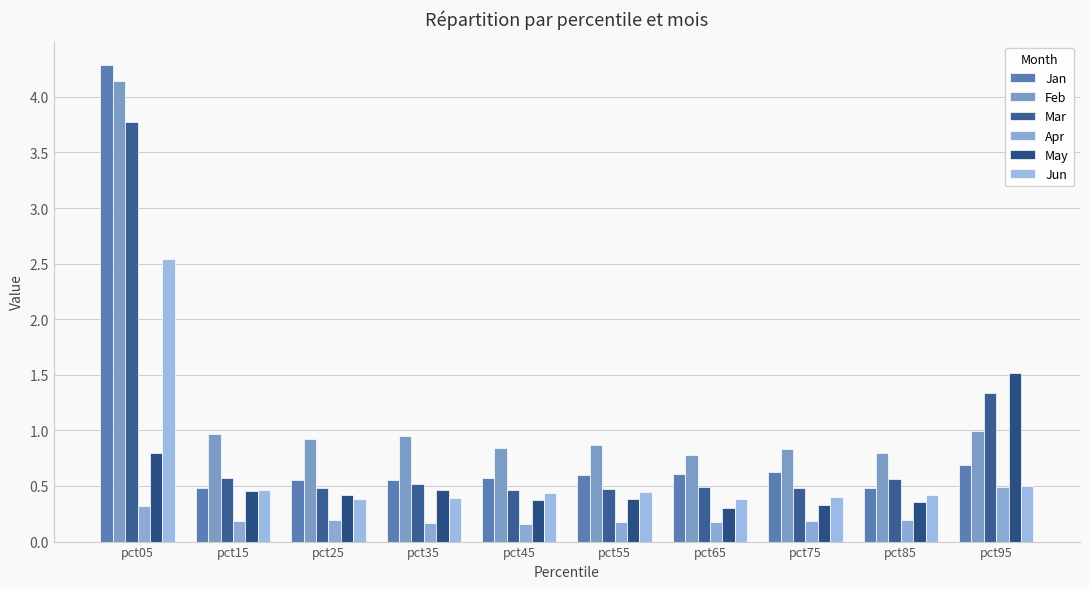

Reading right to left, what are all the values shown in this chart?

Jan: 0.7	0.5	0.6	0.6	0.6	0.6	0.6	0.5	0.5	4.3
Feb: 1.0	0.8	0.8	0.8	0.9	0.8	1.0	0.9	1.0	4.1
Mar: 1.3	0.6	0.5	0.5	0.5	0.5	0.5	0.5	0.6	3.8
Apr: 0.5	0.2	0.2	0.2	0.2	0.2	0.2	0.2	0.2	0.3
May: 1.5	0.4	0.3	0.3	0.4	0.4	0.5	0.4	0.5	0.8
Jun: 0.5	0.4	0.4	0.4	0.4	0.4	0.4	0.4	0.5	2.5